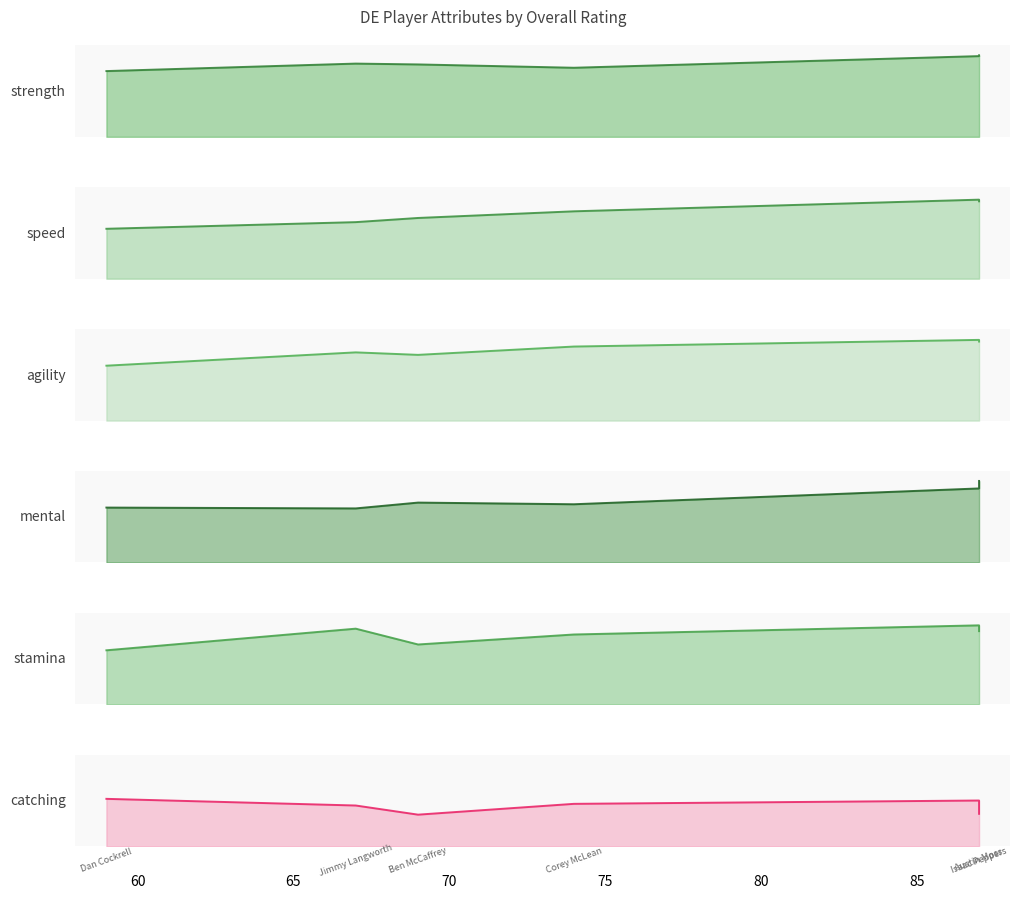

What is the sum of all catching line values?

289